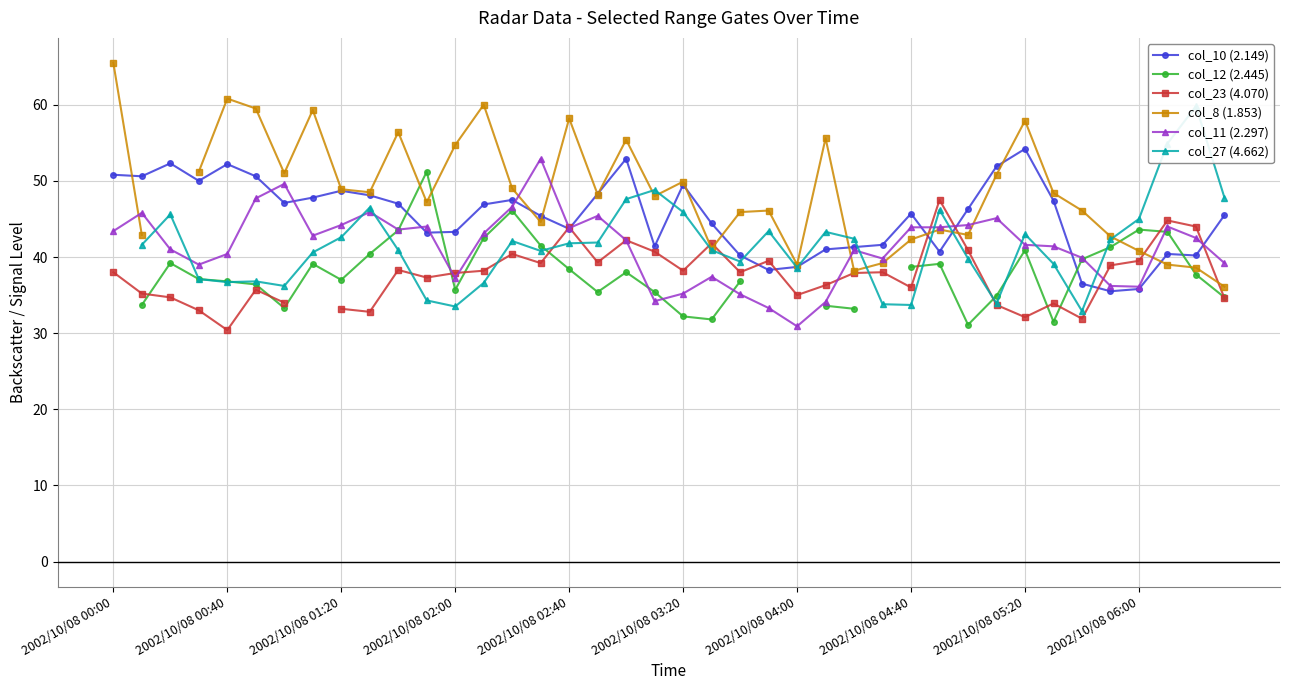

Is the value of col_11 (2.297) at 30 greater than the value of col_8 (1.853) at 17?

No